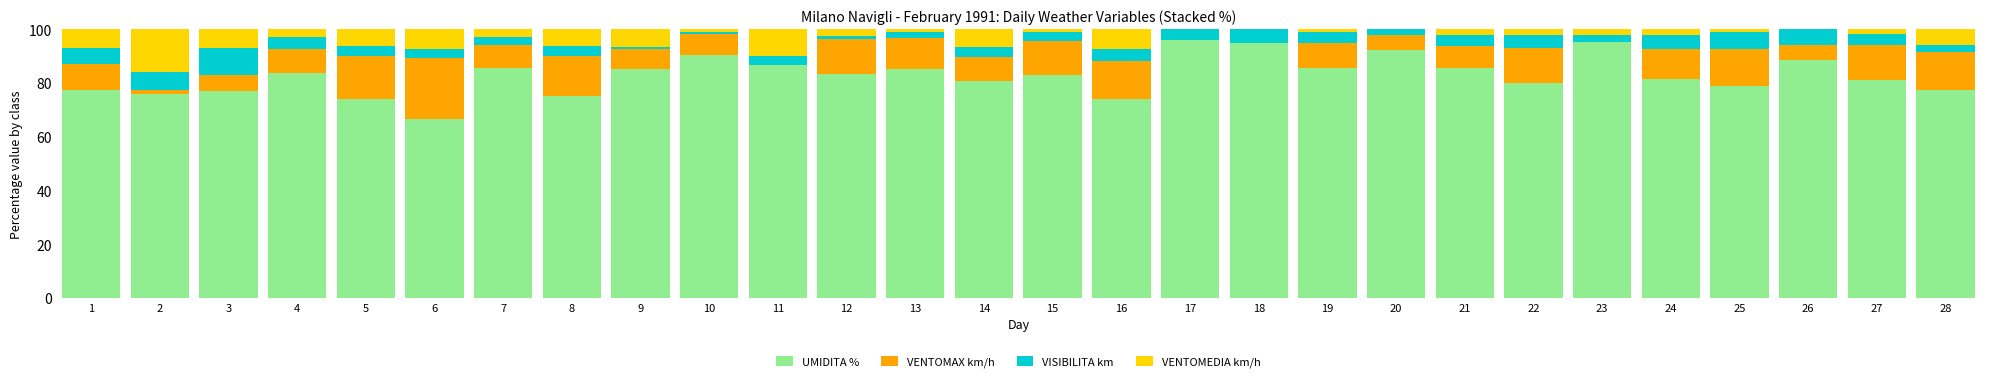

Rank the series by their maximum value, from lowest to highest.

VISIBILITA km, VENTOMEDIA km/h, VENTOMAX km/h, UMIDITA %